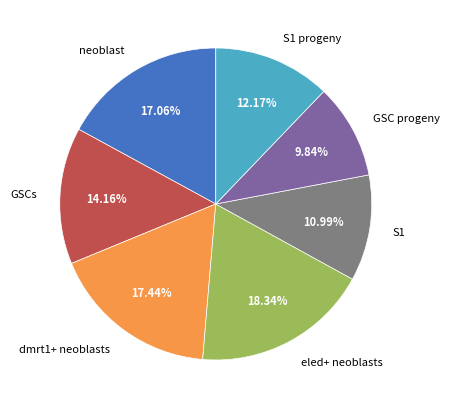

What percentage is the S1 progeny slice, to the nearest percent?

12%